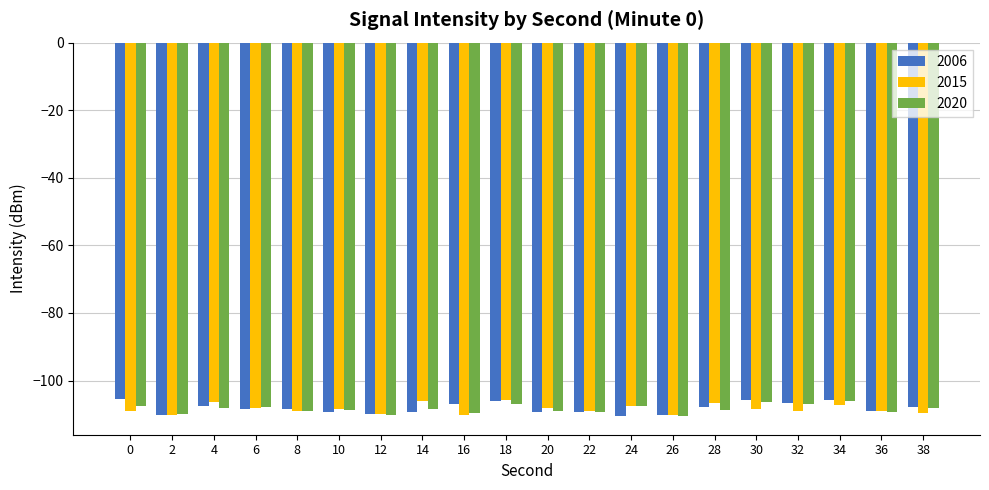

What is the difference between the maximum and second lowest values in the 2015 series?

4.5